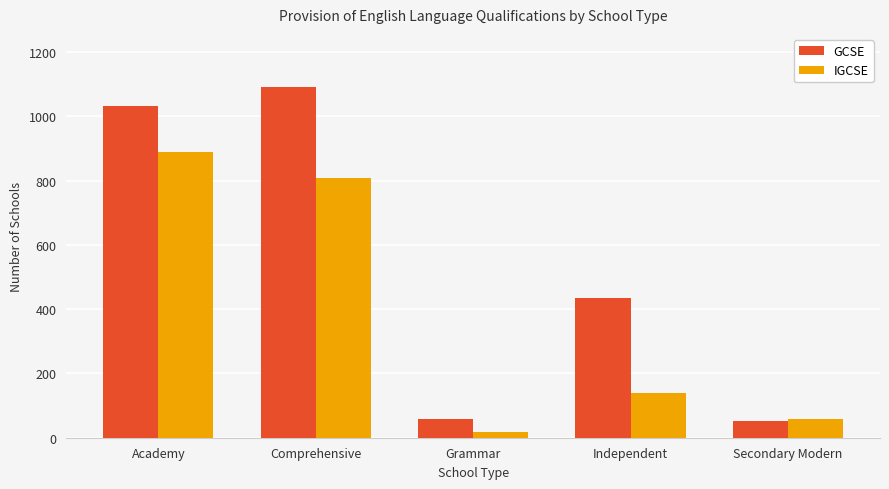

Is the value of GCSE at Academy greater than the value of IGCSE at Grammar?

Yes